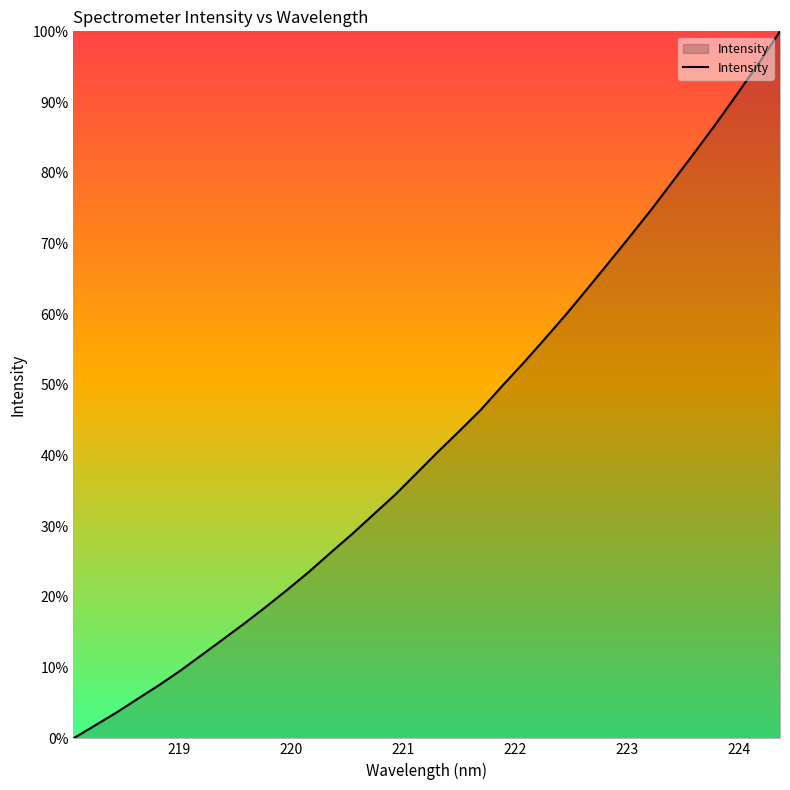

What is the difference between the maximum and minimum values?

100.0